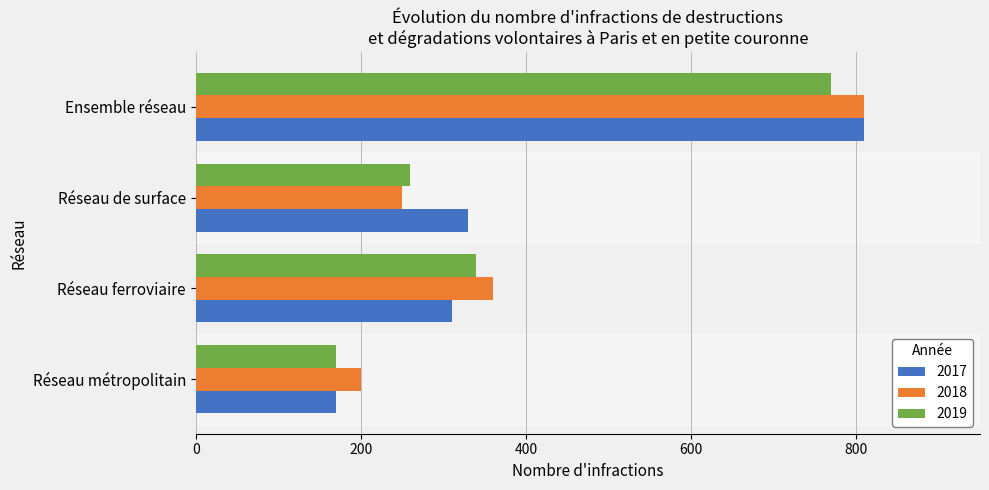

What is the difference between the highest and lowest values at Ensemble réseau?

40